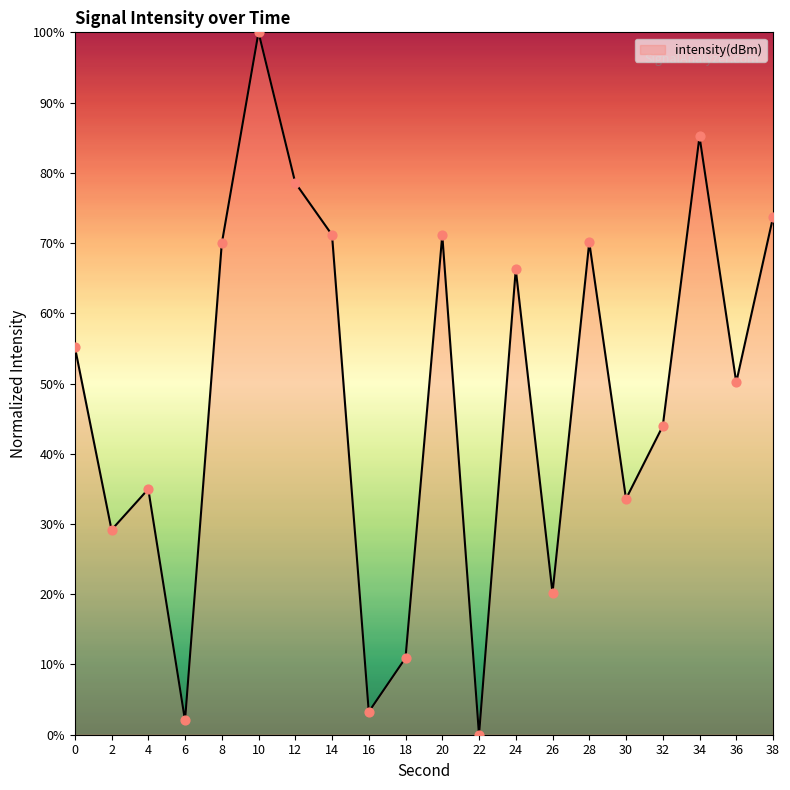

What is the change in value from 2 to 28?

+40.9